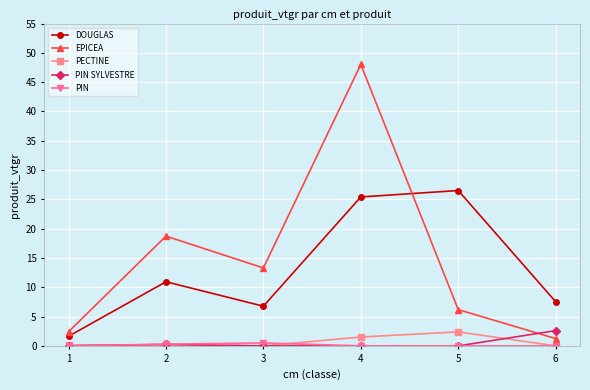

True or false: DOUGLAS has more than 2 points higher than both neighbors.

False